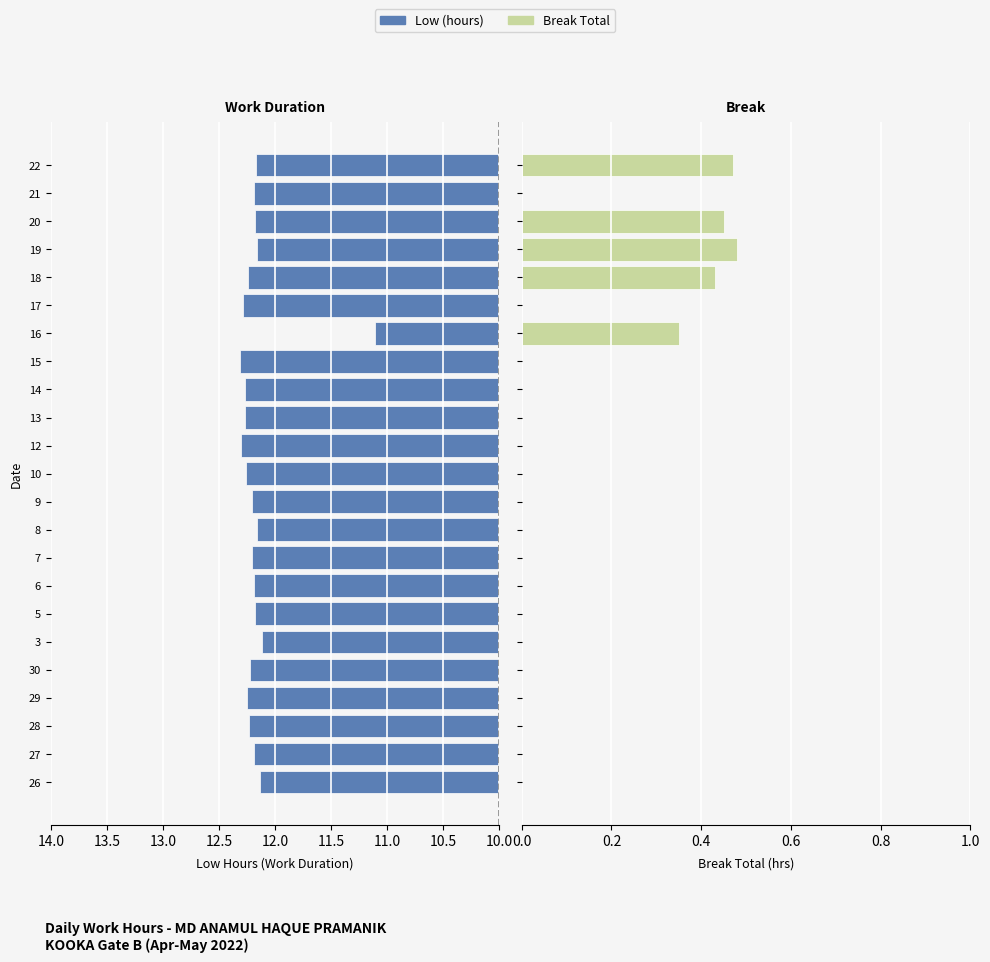

What is the label of the 10th bar from the left?

8